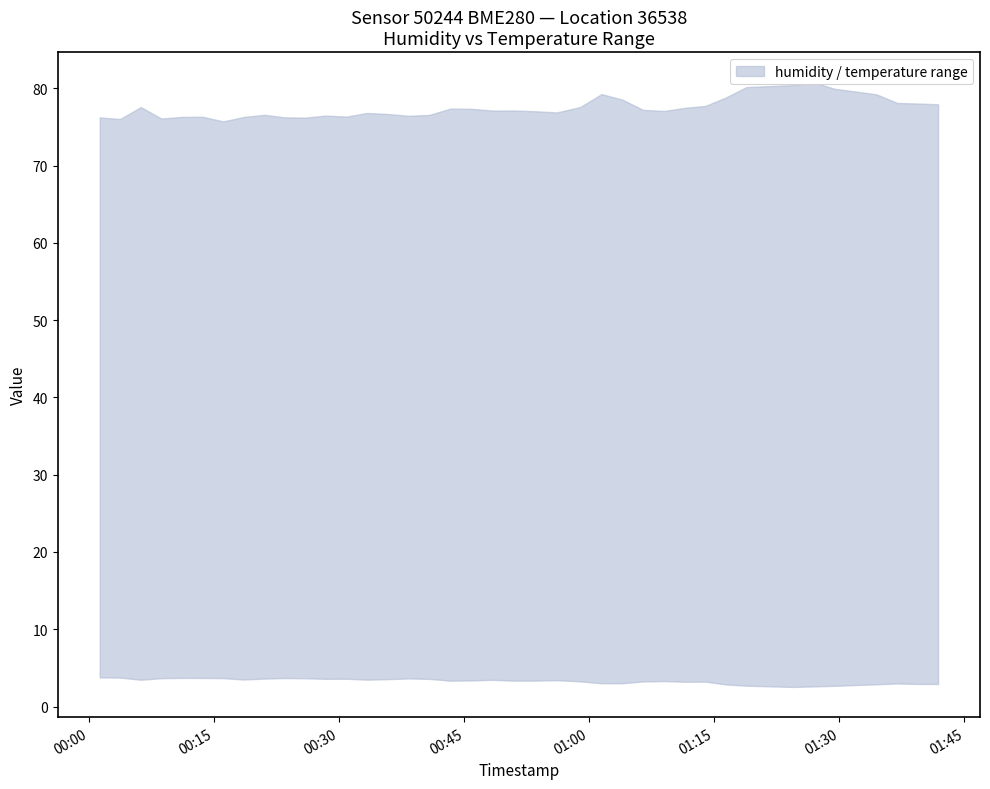

What is the difference between the second highest and minimum values in the lower series?

1.2